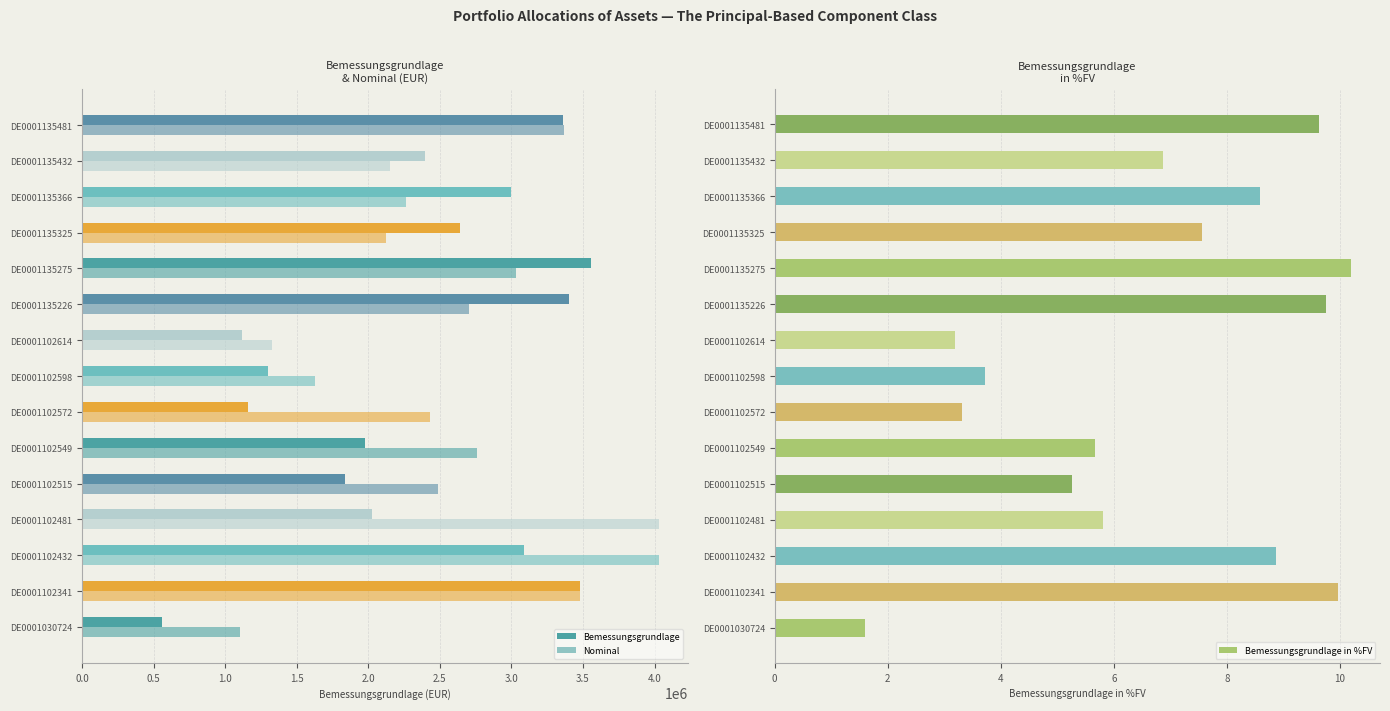

What is the maximum value for Bemessungsgrundlage?

3557907.6